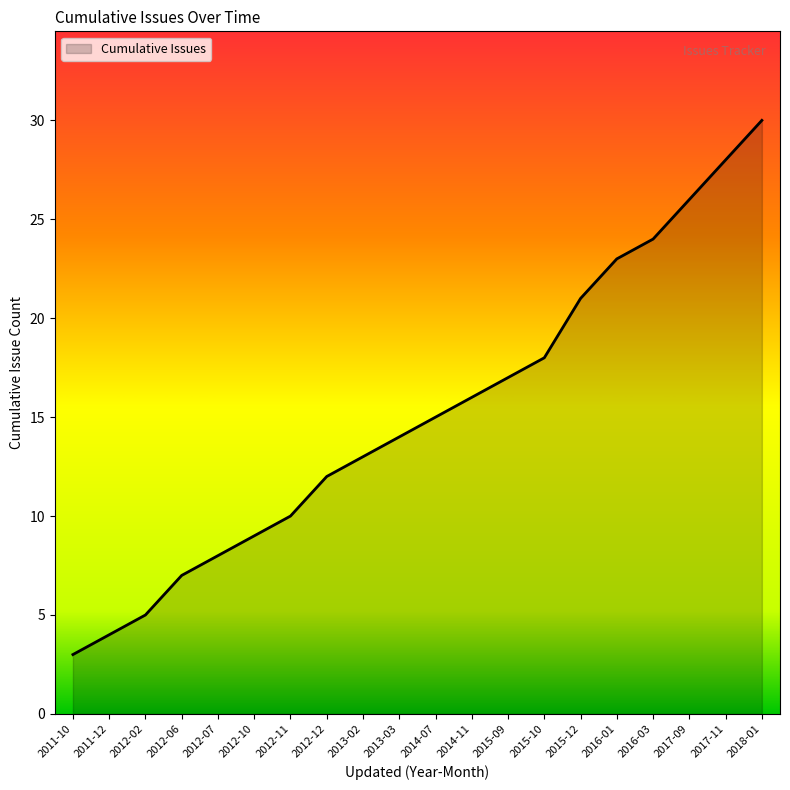

Which category has the lowest value across all series?

2011-10